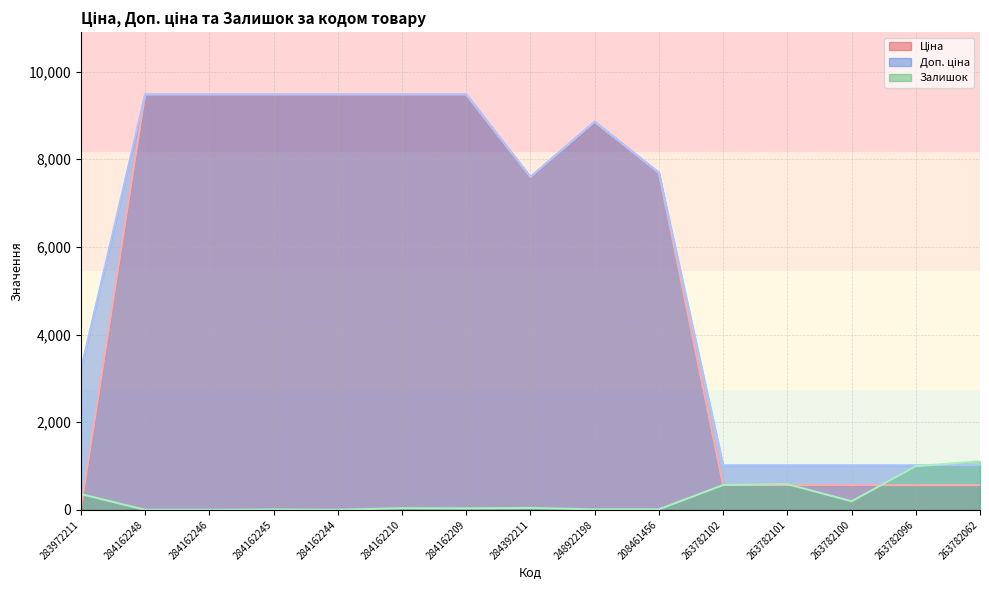

How many interior local peaks does the Ціна series have?

1